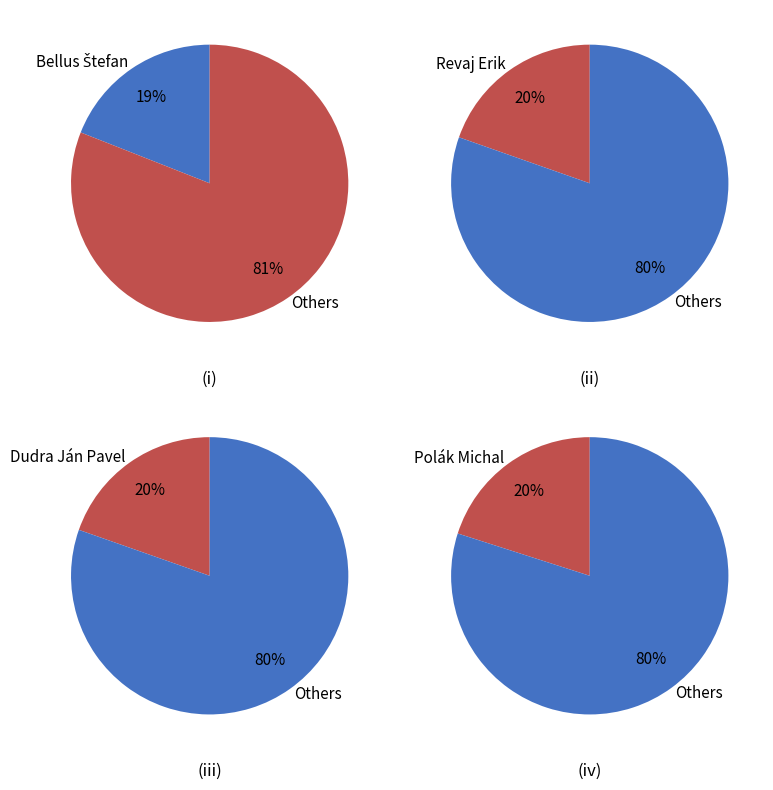

To the nearest percent, what portion does Dudra Ján Pavel represent?

20%